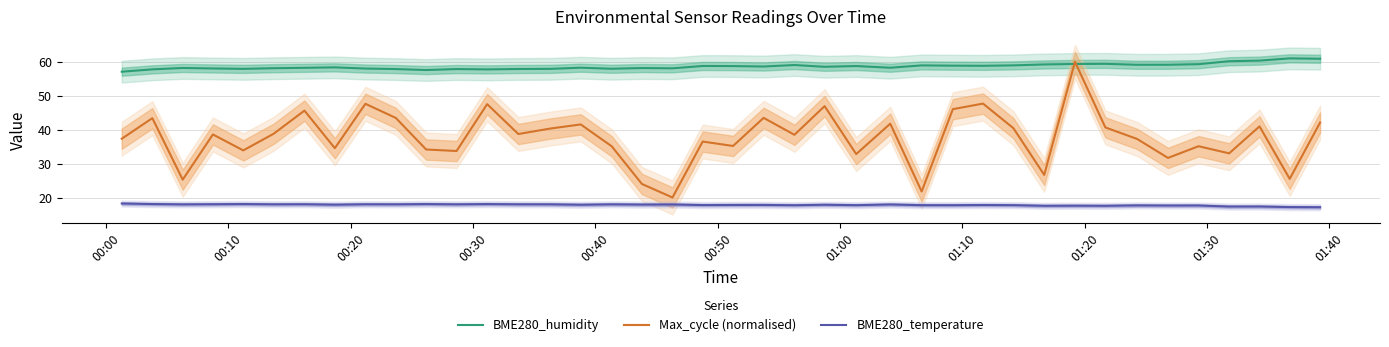

Reading left to right, what are all the values shown in this chart?

BME280_humidity: 57.1	57.8	58.2	58.0	57.9	58.1	58.2	58.4	58.0	57.9	57.6	57.9	57.8	57.9	57.9	58.3	58.0	58.2	58.1	58.8	58.8	58.6	59.1	58.5	58.8	58.3	59.0	58.9	58.8	59.0	59.2	59.4	59.4	59.1	59.1	59.3	60.2	60.4	61.0	60.9
Max_cycle (normalised): 37.3	43.4	25.3	38.6	33.9	38.8	45.6	34.5	47.6	43.5	34.2	33.7	47.5	38.7	40.3	41.5	35.1	24.0	20.0	36.5	35.2	43.5	38.5	46.9	32.8	41.8	21.8	46.0	47.7	40.4	26.7	60.0	40.7	37.3	31.7	35.1	33.0	41.0	25.5	42.1
BME280_temperature: 18.2	18.1	18.0	18.0	18.1	18.0	18.0	17.9	18.0	18.0	18.1	18.0	18.1	18.0	18.0	17.9	18.0	17.9	17.9	17.8	17.8	17.8	17.7	17.9	17.7	17.9	17.7	17.7	17.8	17.7	17.6	17.6	17.6	17.7	17.6	17.6	17.3	17.3	17.2	17.1